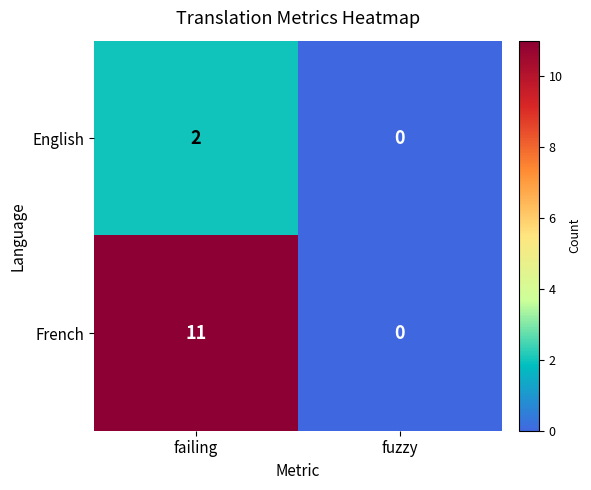

Reading right to left, what are all the values shown in this chart?

English: fuzzy=0	failing=2
French: fuzzy=0	failing=11